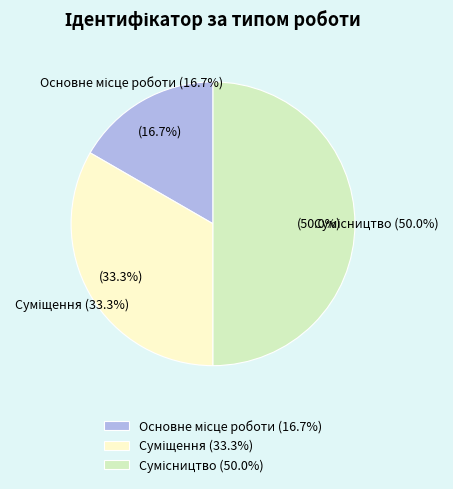

Which category has the biggest portion of the pie?

Сумісництво